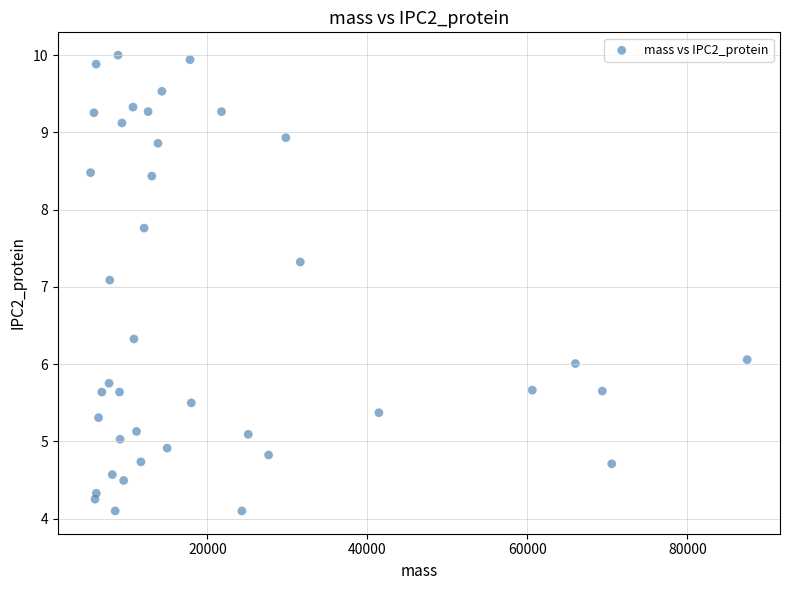

What is the range of Y values (max minus min)?

5.9